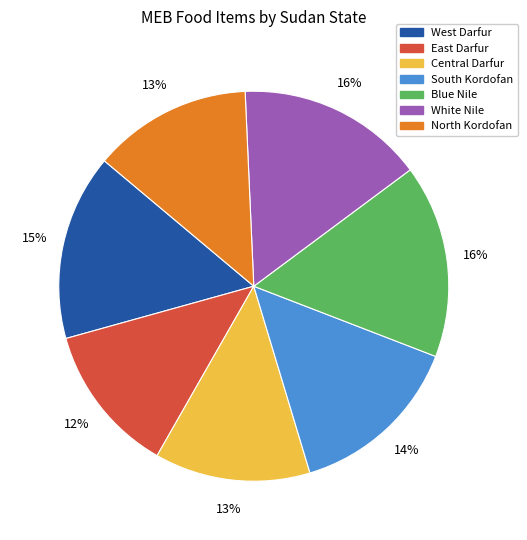

Do White Nile and North Kordofan together represent more than half of the pie?

No